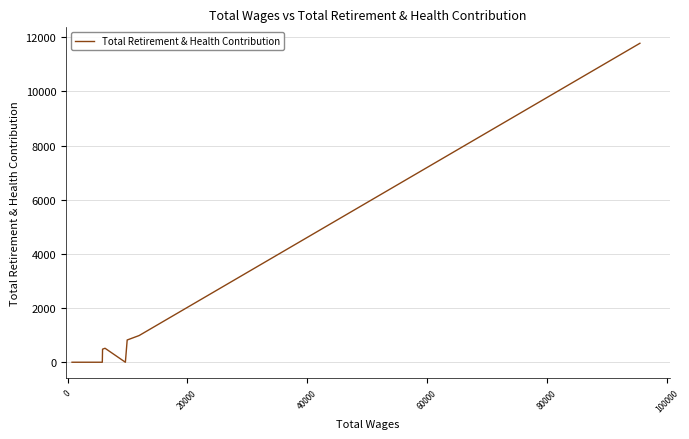

What is the greatest value displayed?

11779